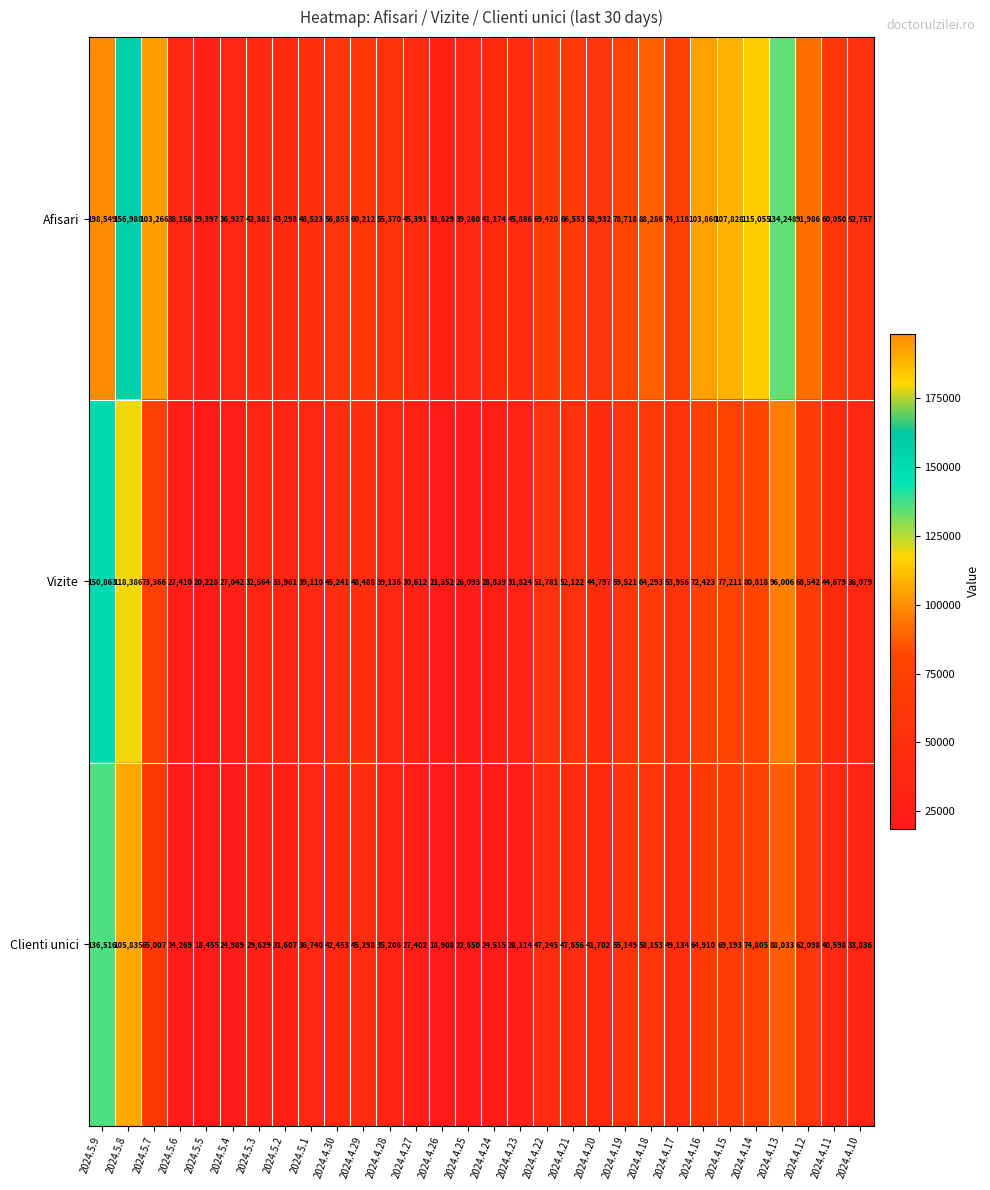

What is the sum of the Afisari values at 2024.4.21 and 2024.4.12?

158539